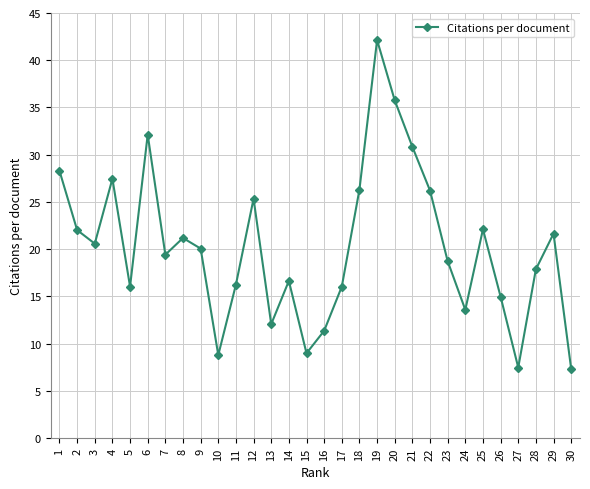

What is the change in value from 15 to 26?

+6.0